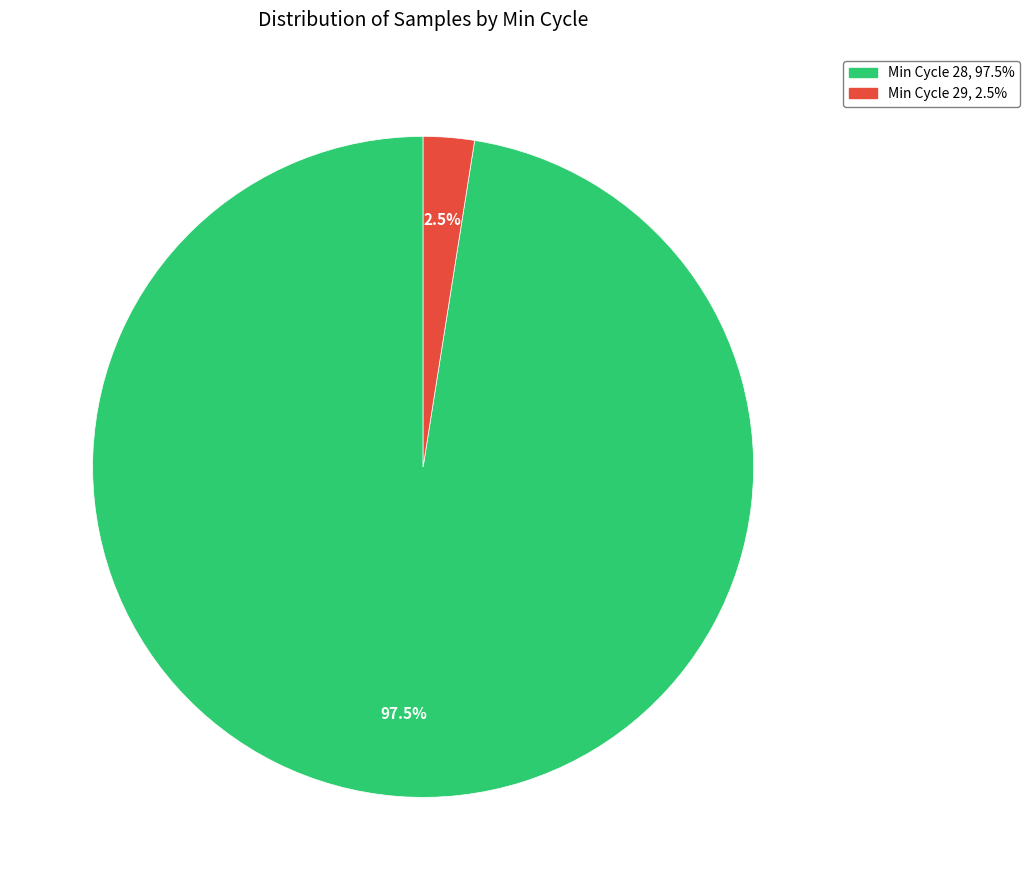

Is there a majority slice in this chart?

Yes